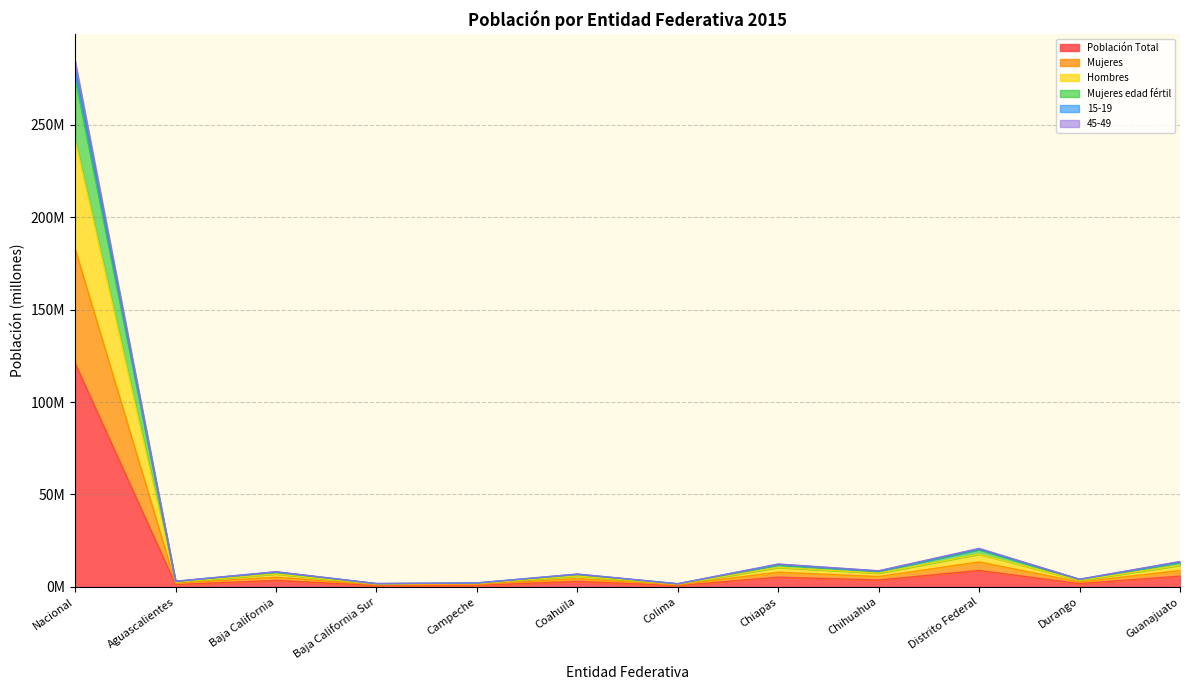

True or false: Mujeres and 15-19 cross at least once.

False